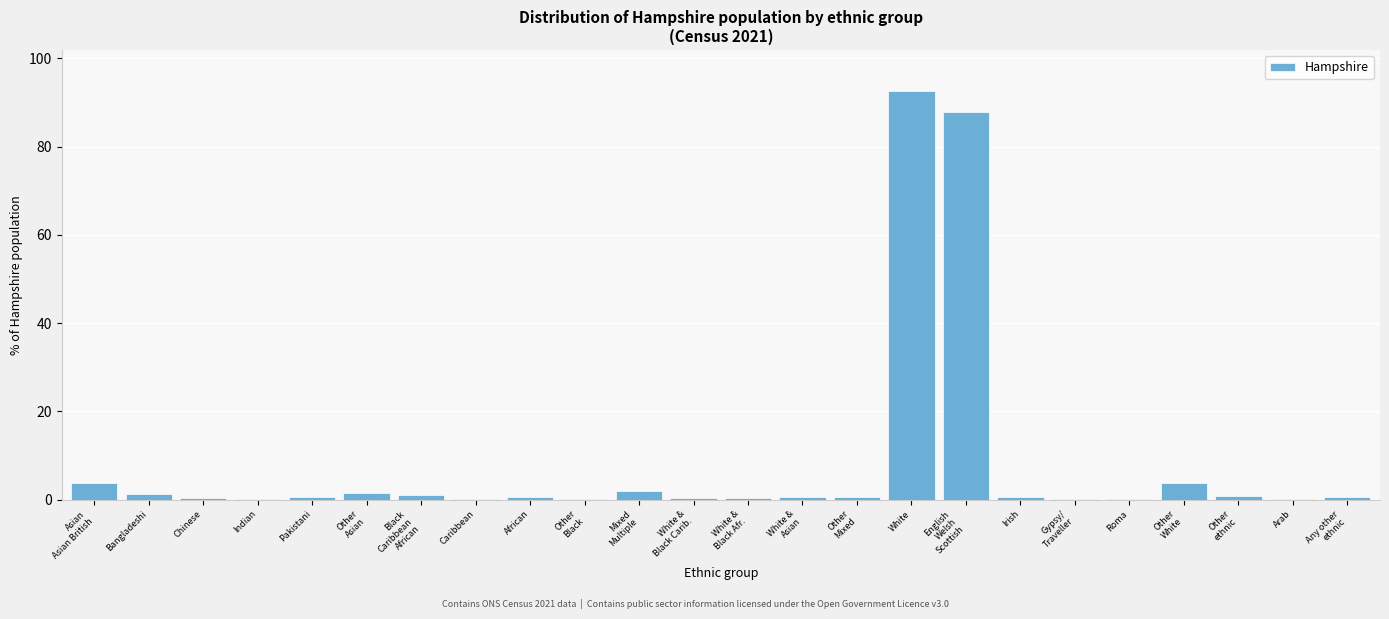

What is the sum of all values?

200.1